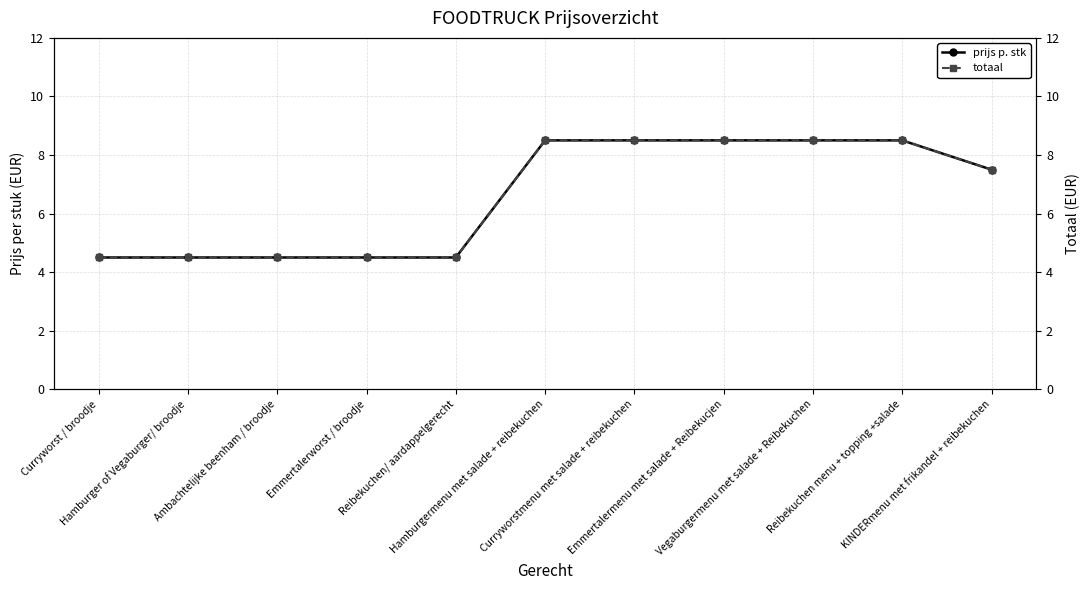

At Emmertalerworst / broodje, list the series in order from smallest to largest.

prijs p. stk, totaal